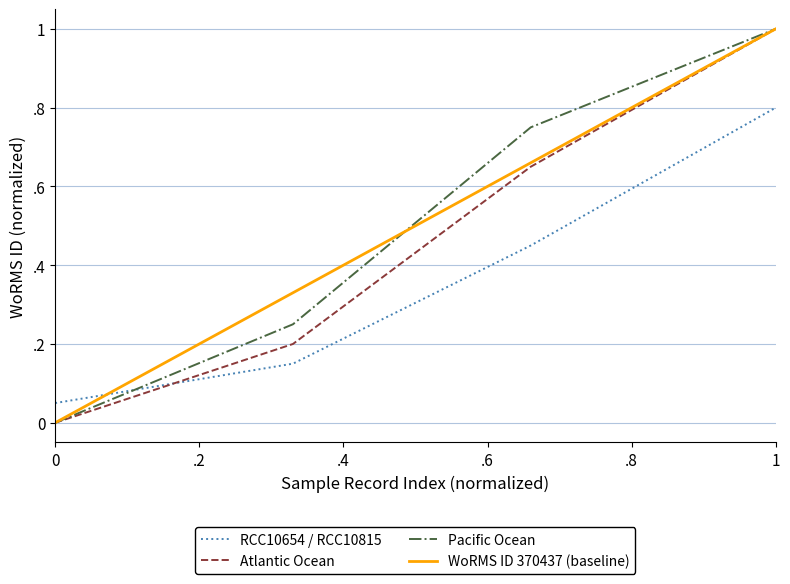

True or false: RCC10654 / RCC10815 has more than 1 interior local peaks.

False